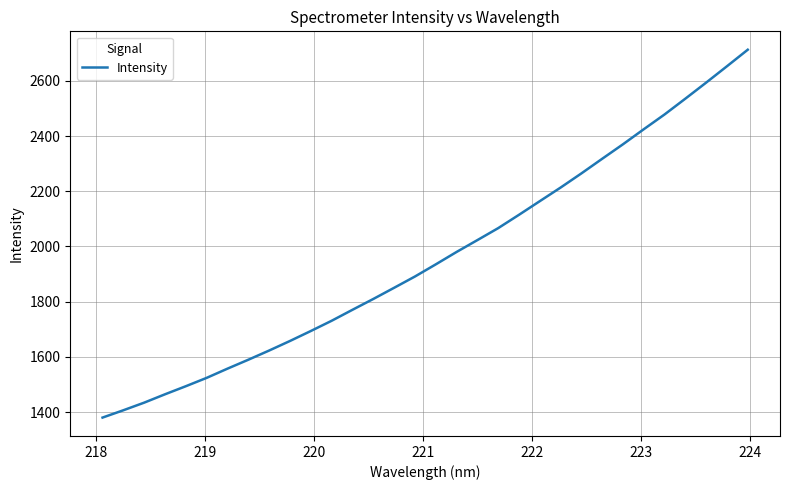

What is the maximum value shown in the chart?

2712.8